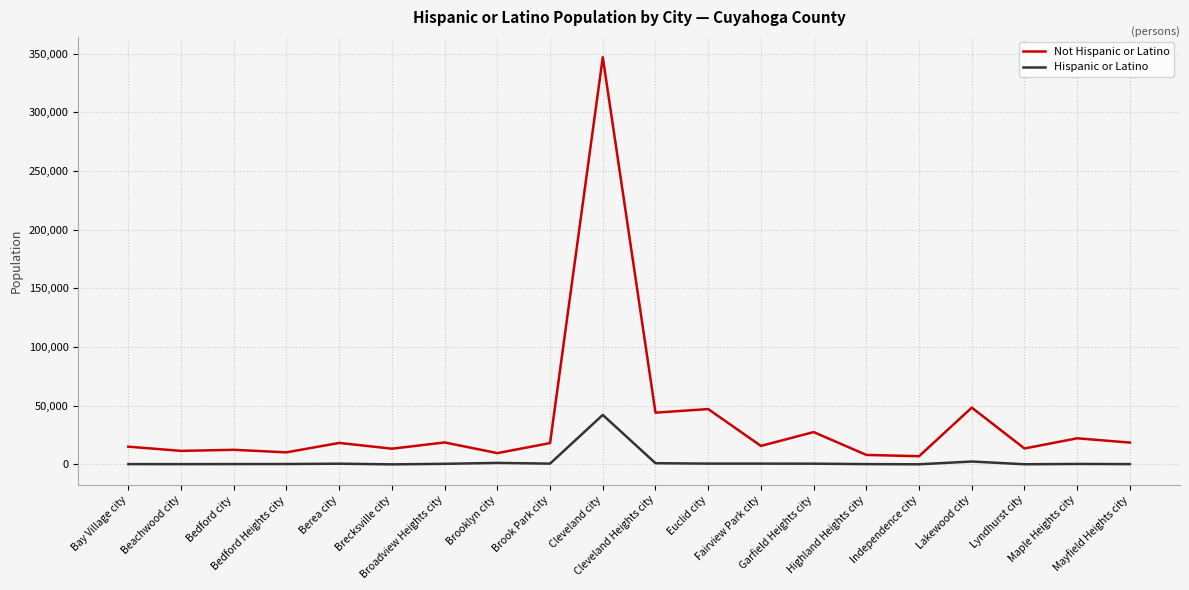

How many lines are shown in the chart?

2